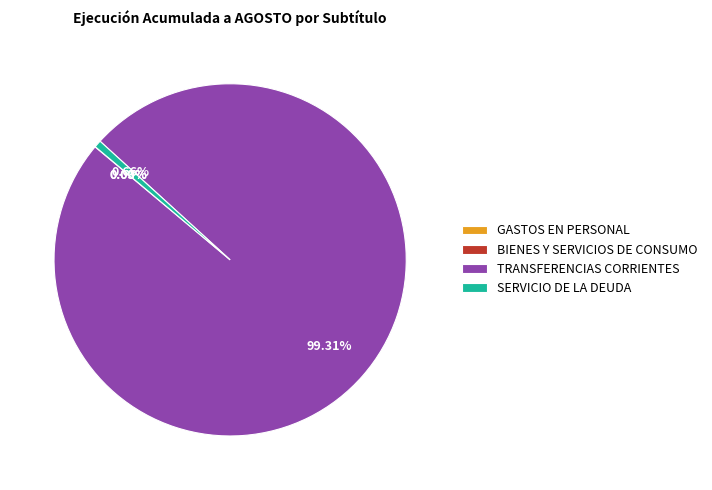

Does SERVICIO DE LA DEUDA account for over 50% of the chart?

No